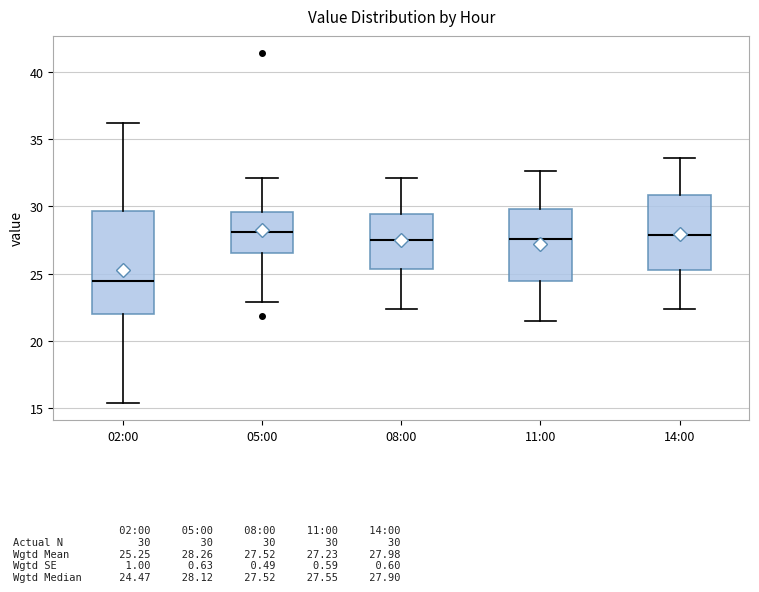

Reading left to right, transcribe this box plot: for each box, give where its median line is, the range the box spans, and where its two whiskers end, as read against the y-axis. The values are not printed on the chart, so give them approximately, as read against the axis.

02:00: median 24.5, box 22.0 to 29.5, whiskers 15.5 to 36.0
05:00: median 28.0, box 26.5 to 29.5, whiskers 23.0 to 32.0
08:00: median 27.5, box 25.5 to 29.5, whiskers 22.5 to 32.0
11:00: median 27.5, box 24.5 to 30.0, whiskers 21.5 to 32.5
14:00: median 28.0, box 25.5 to 31.0, whiskers 22.5 to 33.5